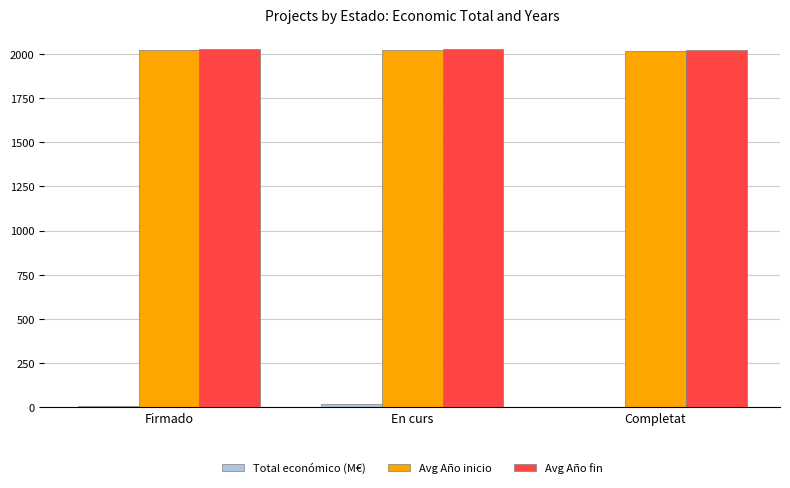

Is it true that Avg Año fin equals 3397.5 at Firmado?

False